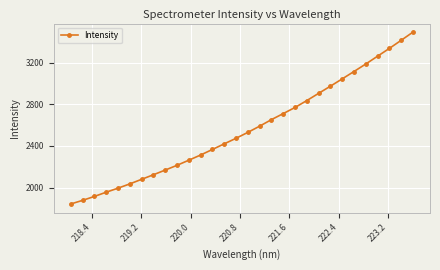

True or false: there are more than 1 points higher than both neighbors.

False